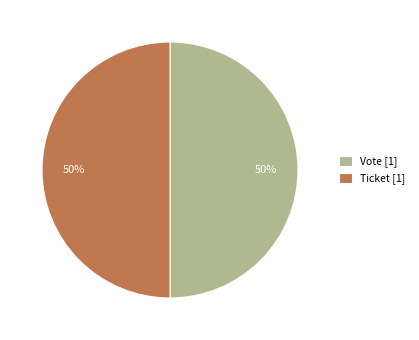

What percentage is the Ticket [1] slice, to the nearest percent?

50%